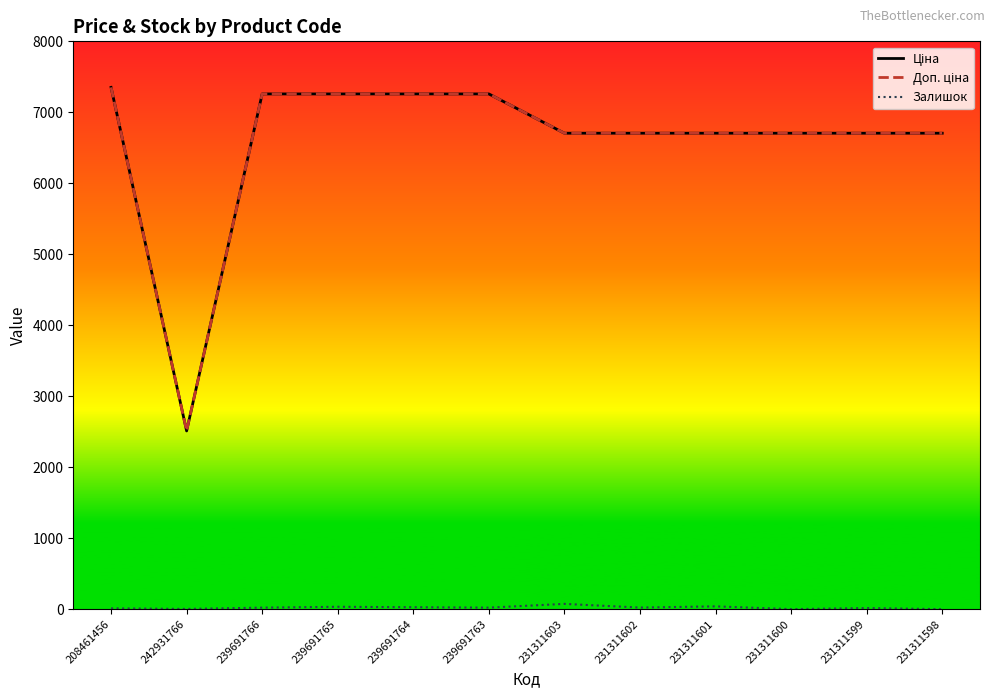

How many distinct data groups are displayed?

3